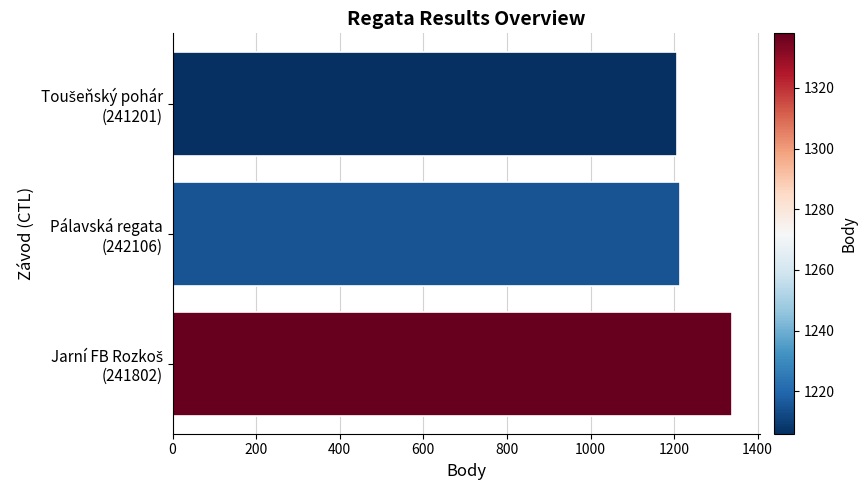

What is the maximum value shown in the chart?

1338